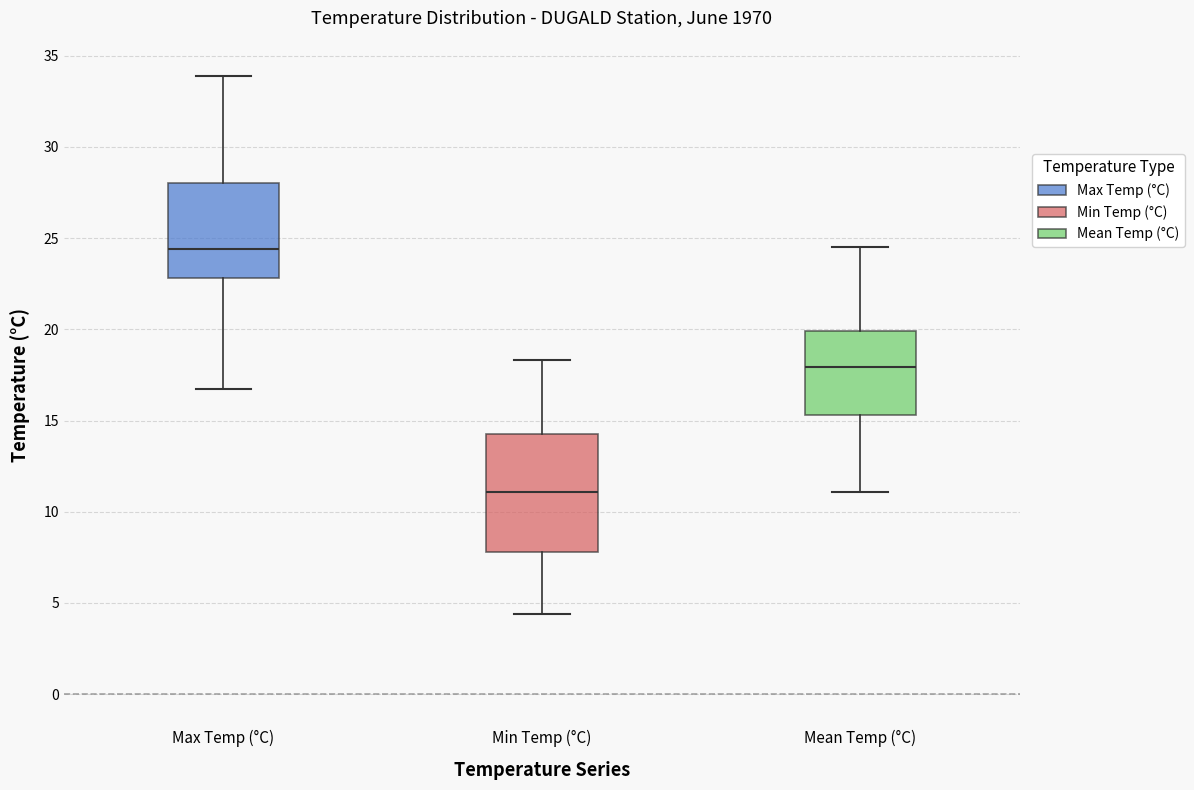

Comparing the boxes themselves (not the whiskers), which one is the tallest?

Min Temp (°C)